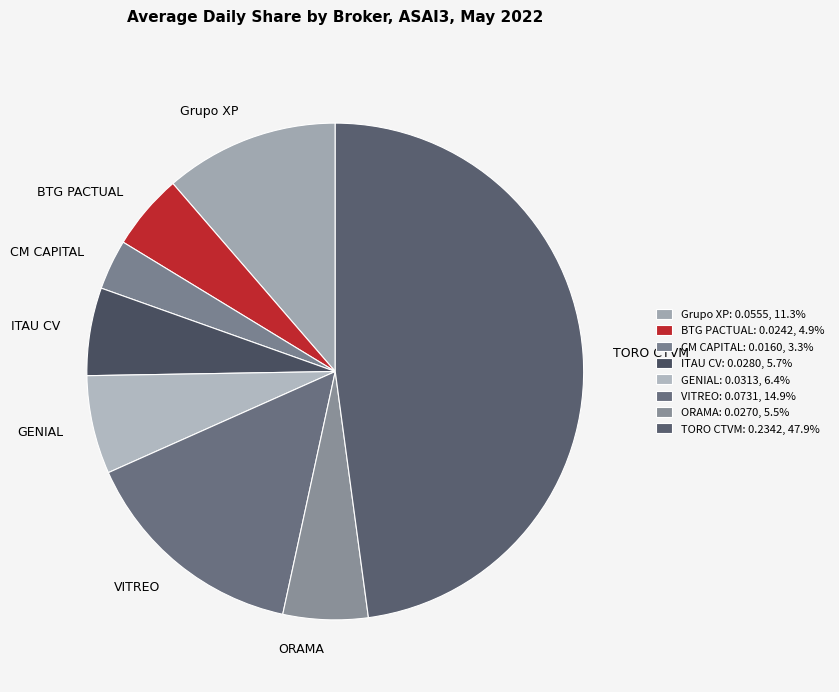

True or false: Grupo XP accounts for 11% of the total.

True